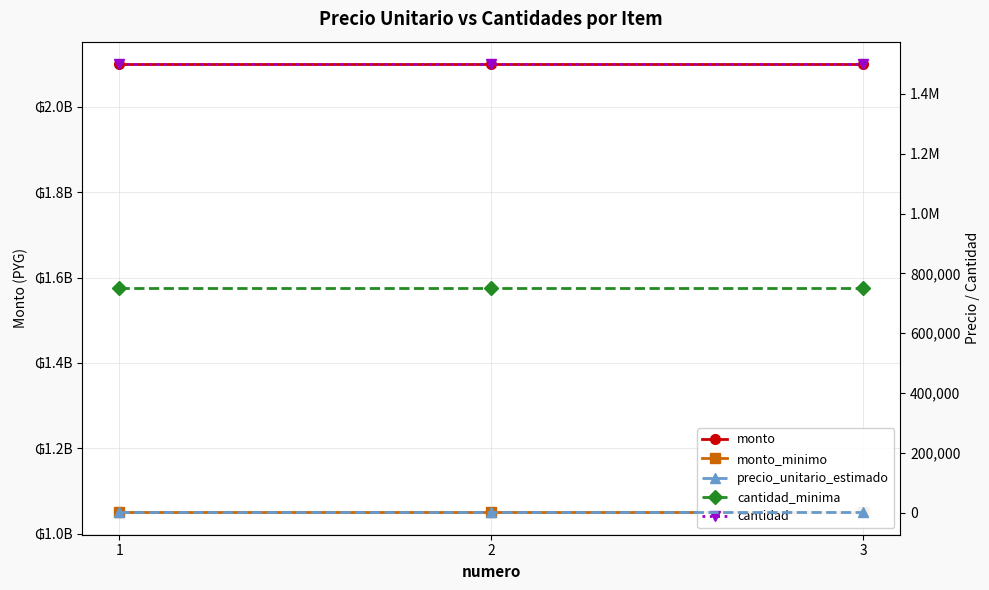

What is the value of the cantidad_minima point at the 3rd from the left?

750000